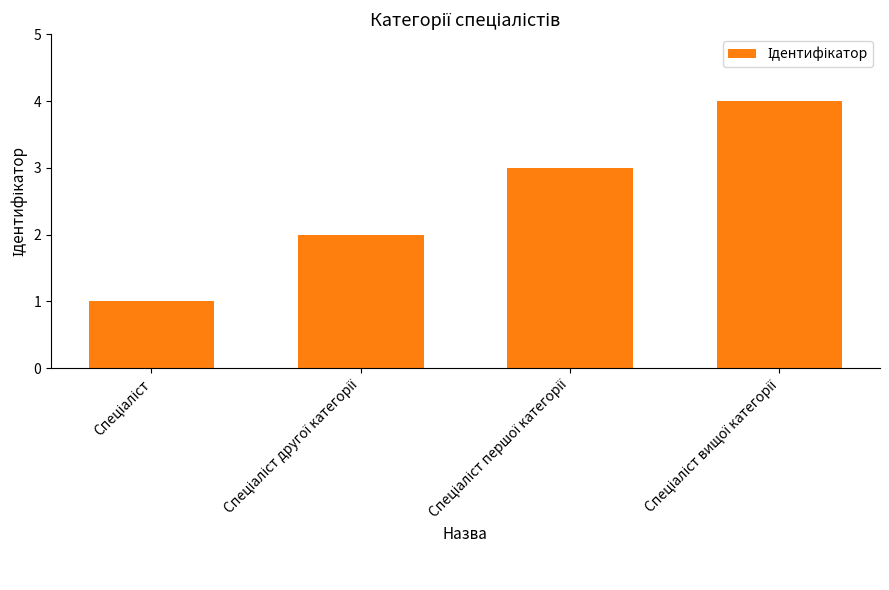

What is the difference between the maximum and minimum values?

3